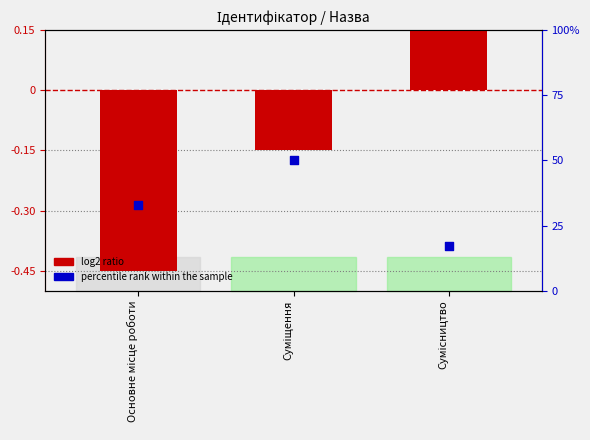

At how many categories does at least one series exceed 47?

1